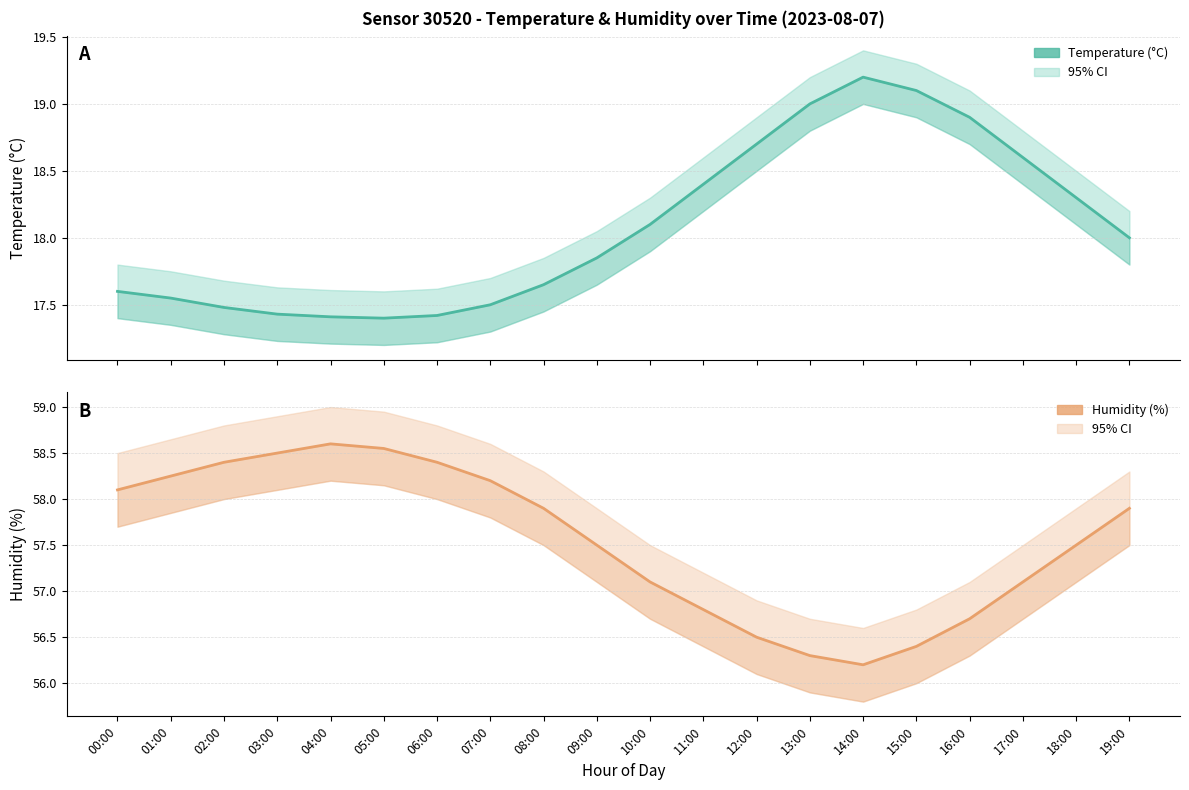

Is this an area chart (filled region under the line)?

No